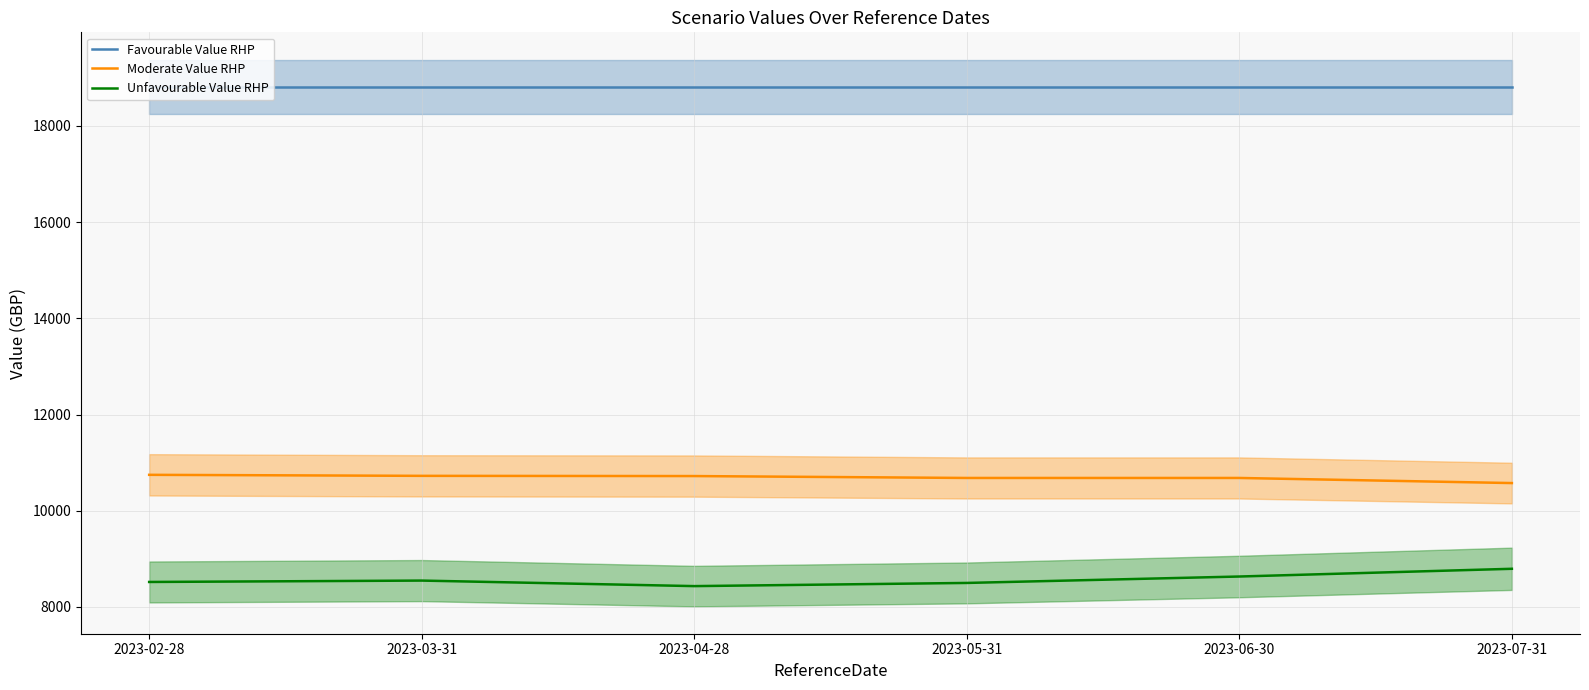

True or false: Moderate Value RHP and Unfavourable Value RHP intersect in this chart.

False